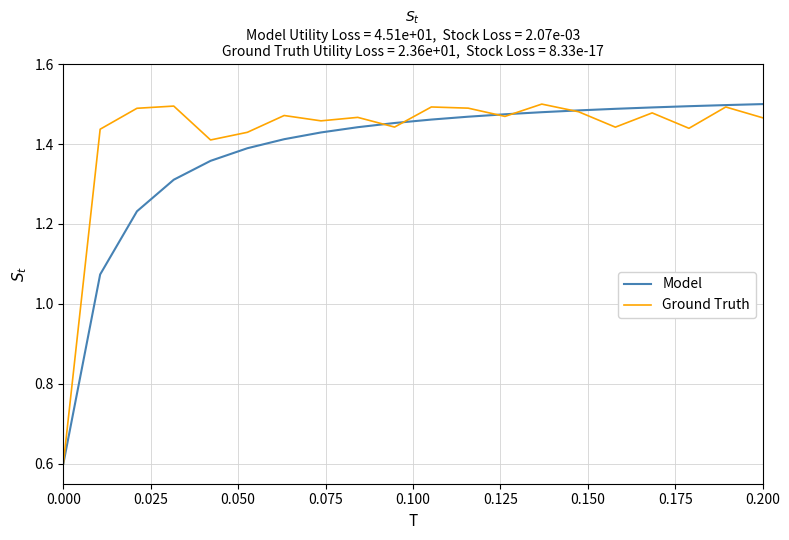

List the series in order of their overall mean, highest first.

Ground Truth, Model